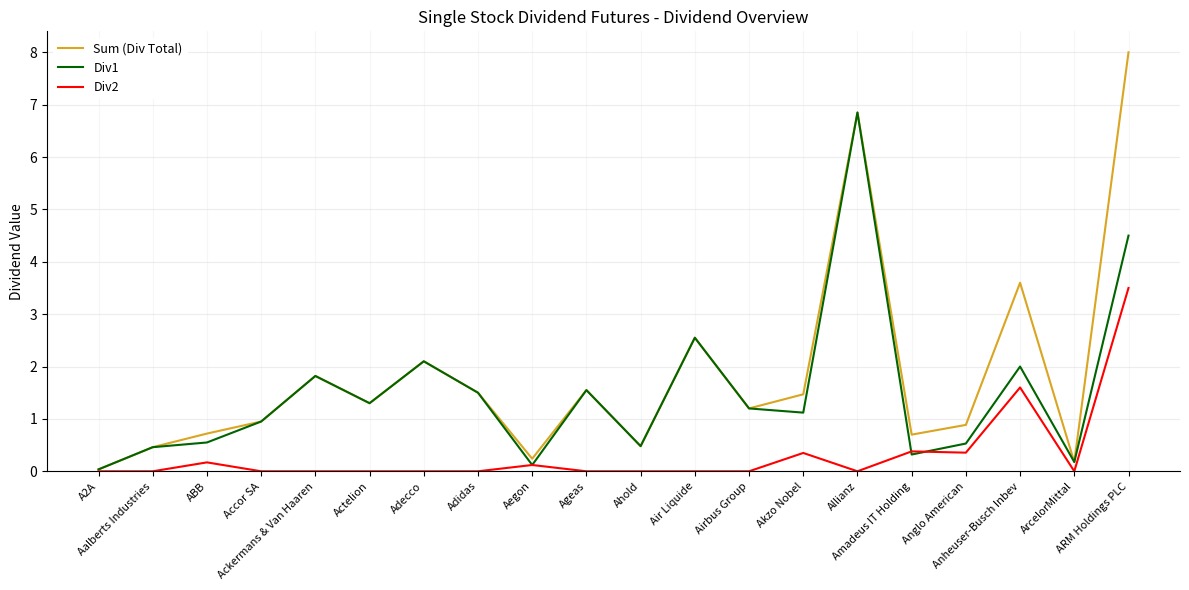

What is the difference between the maximum and minimum values in the Div2 series?

3.5